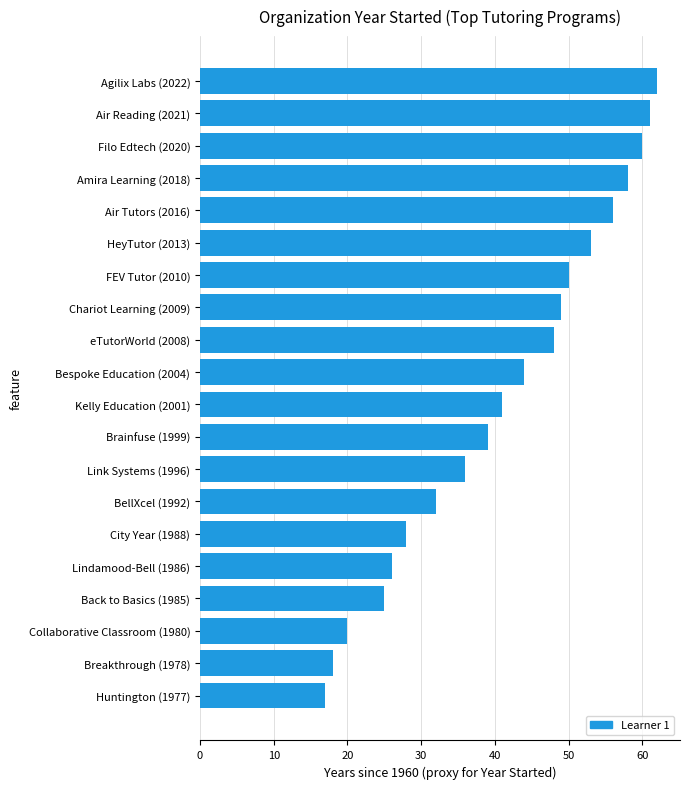

How many values are below 44?

10